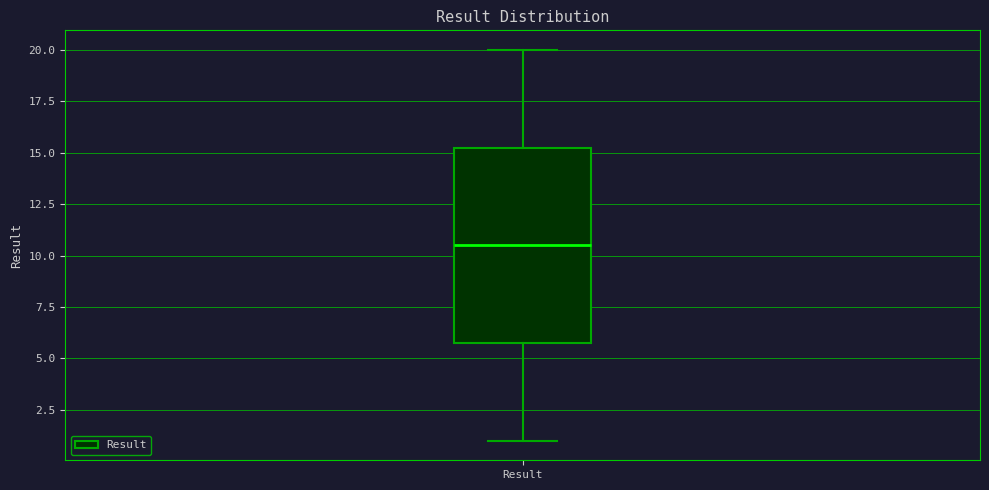

Read this box plot against the y-axis: the position of the median line, the range covered by the box, and the ends of both whiskers. The values are not printed on the chart, so give them approximately, as read against the axis.

median 10.5, box 6.0 to 15.5, whiskers 1.0 to 20.0